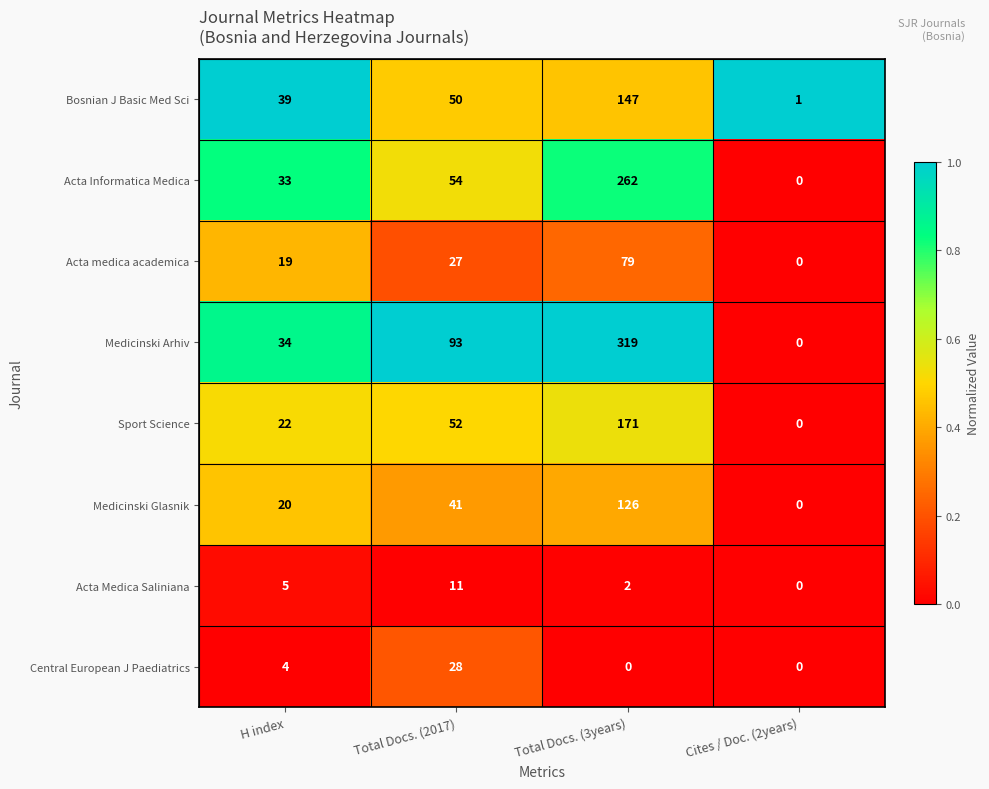

Which category has the highest value in the Bosnian J Basic Med Sci series?

Total Docs. (3years)